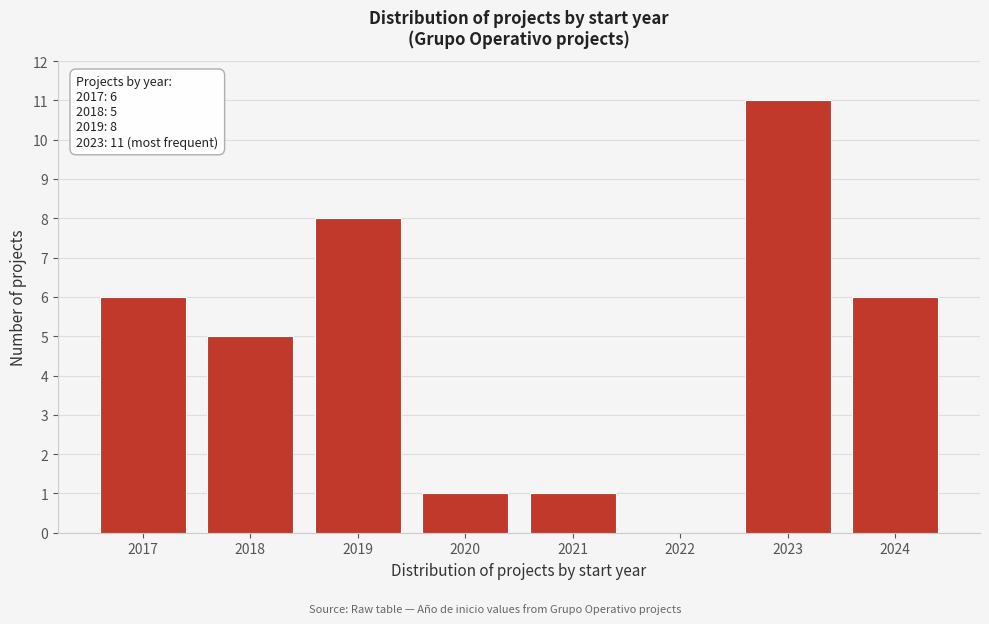

Reading left to right, extract all data points from this chart.

2017=6	2018=5	2019=8	2020=1	2021=1	2022=0	2023=11	2024=6